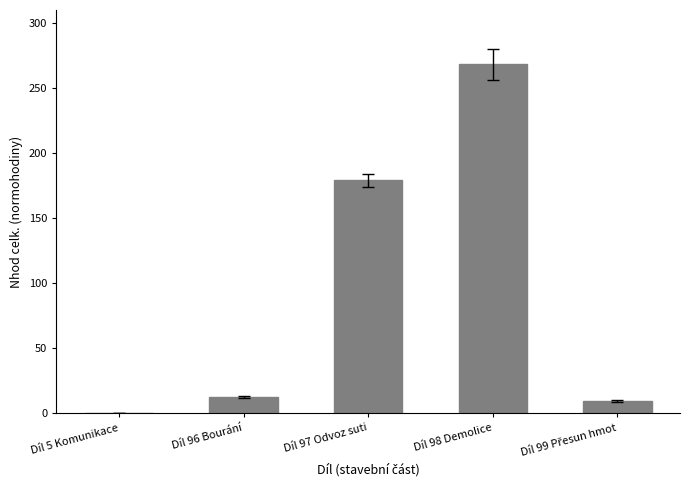

True or false: the data shows 12.9 at Díl 96 Bourání.

True